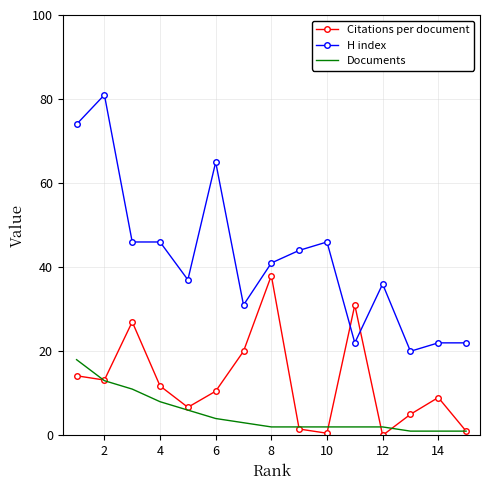

Which series has the largest total across all categories?

H index